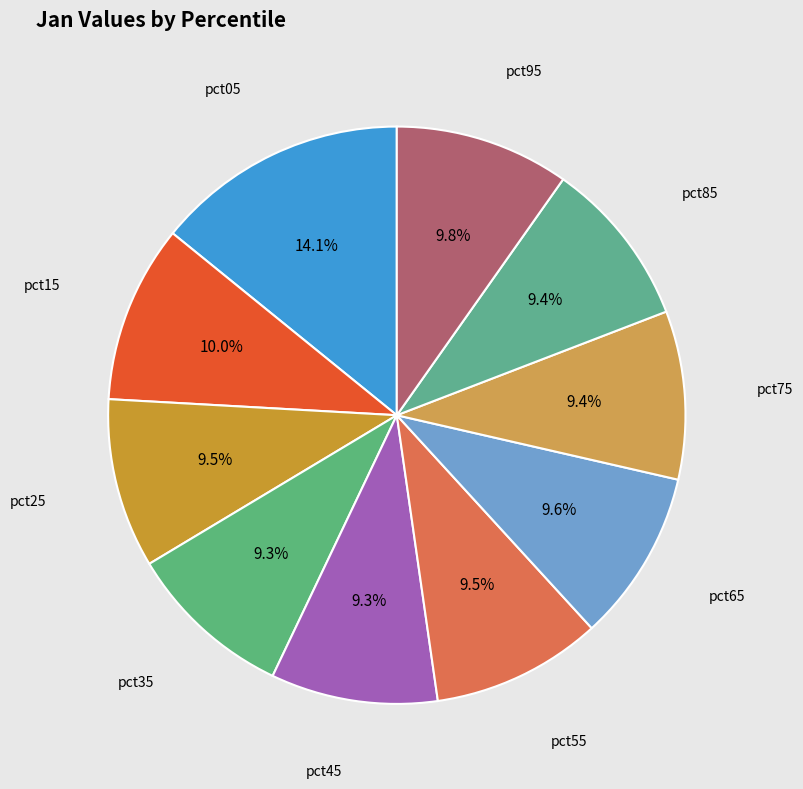

How much of the chart is everything except pct45?

90.7%